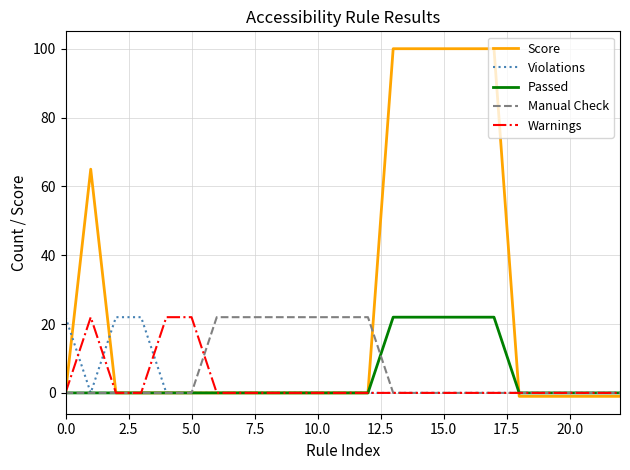

Which series has the largest total across all categories?

Score